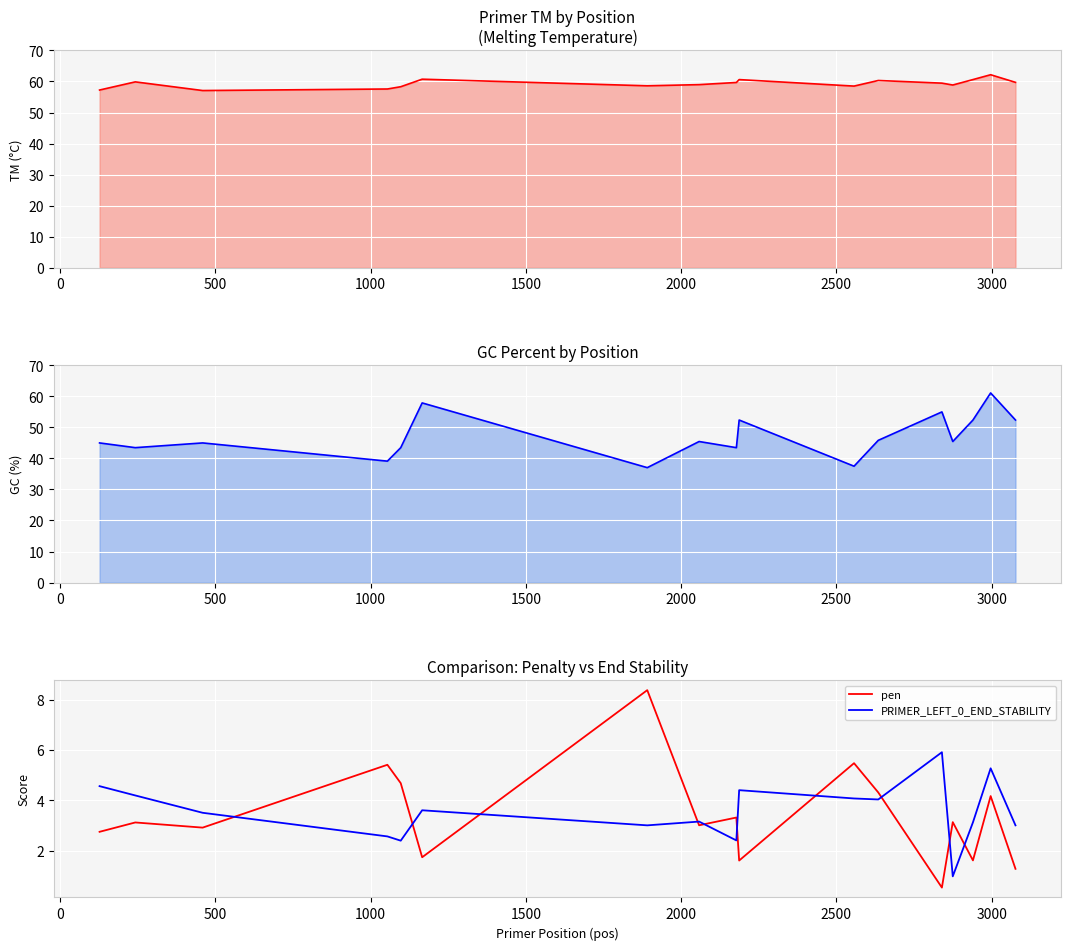

True or false: pen and PRIMER_LEFT_0_END_STABILITY intersect in this chart.

True